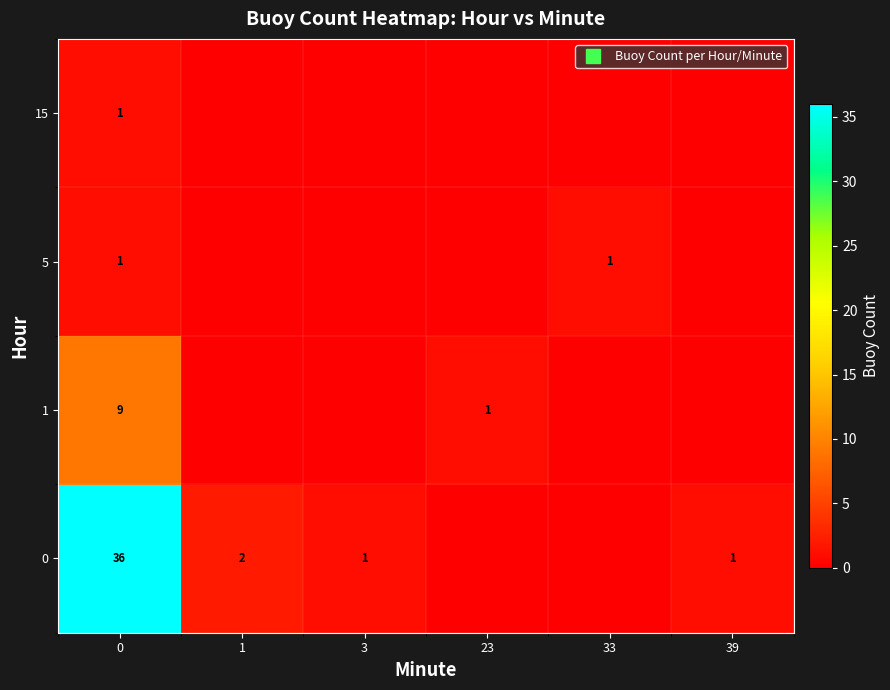

What is the difference between the highest and lowest values at 33?

1